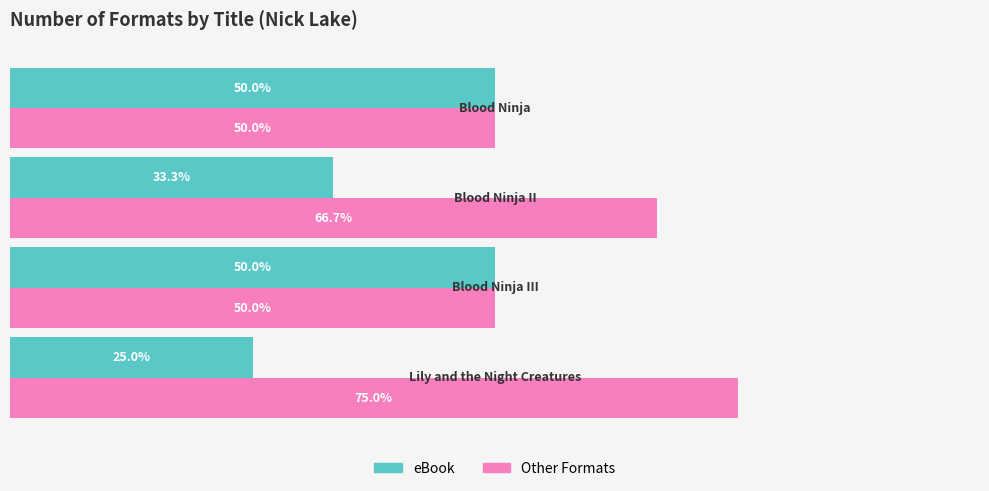

Which series has the largest total across all categories?

Other Formats